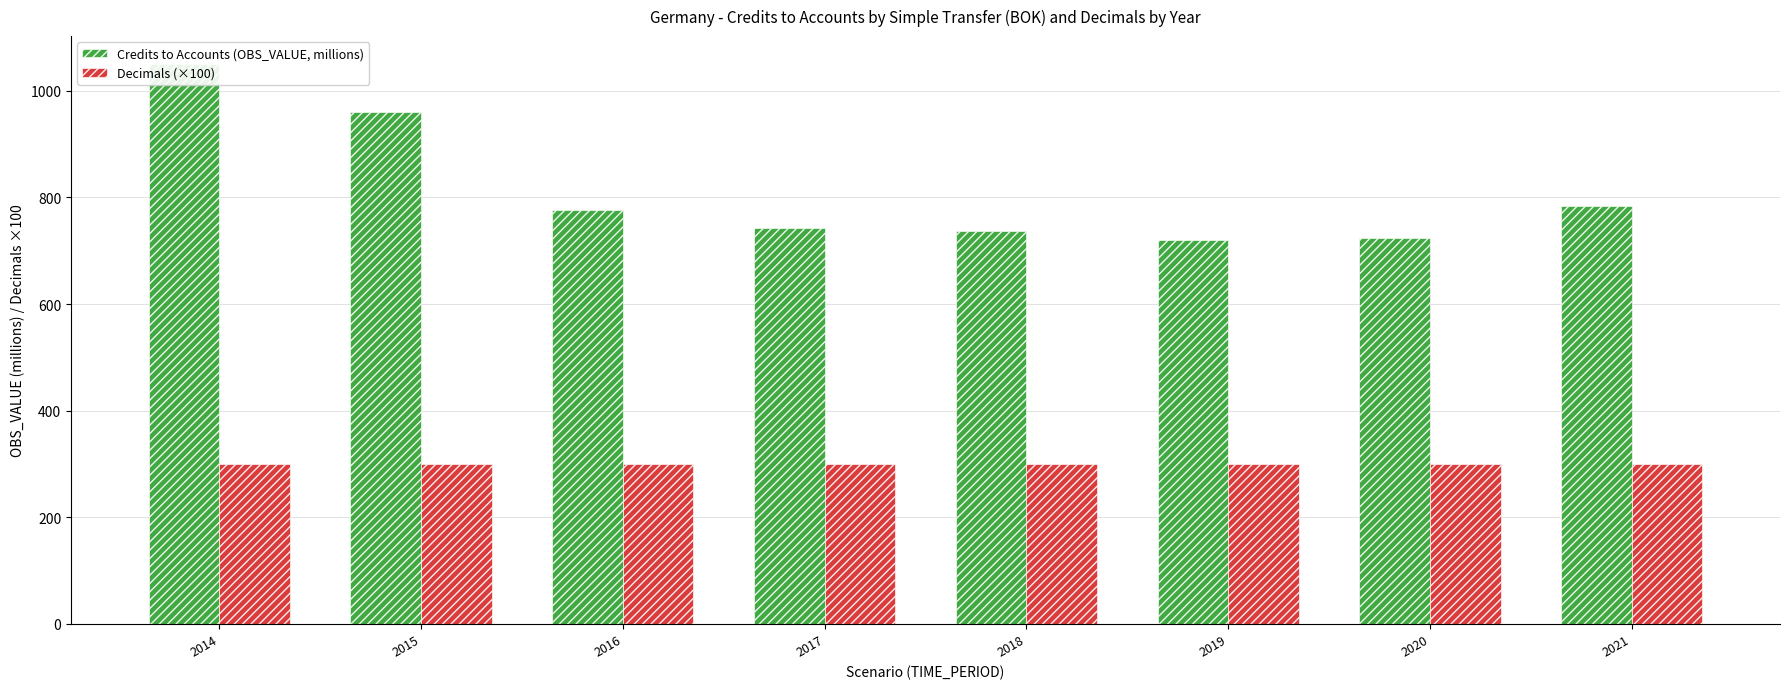

At how many categories does at least one series exceed 423?

8